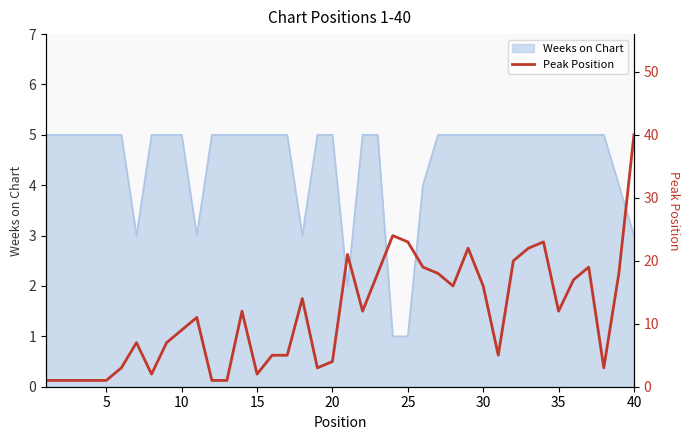

True or false: the data has more than 0 interior local peaks.

True